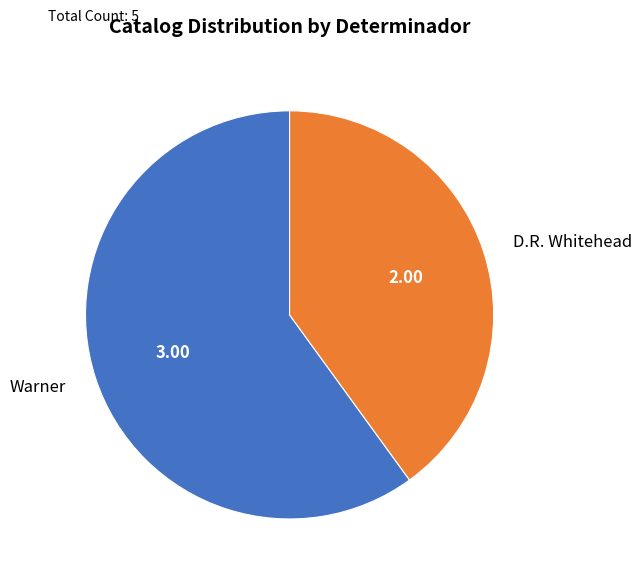

Combined, do Warner and D.R. Whitehead account for over 50%?

Yes